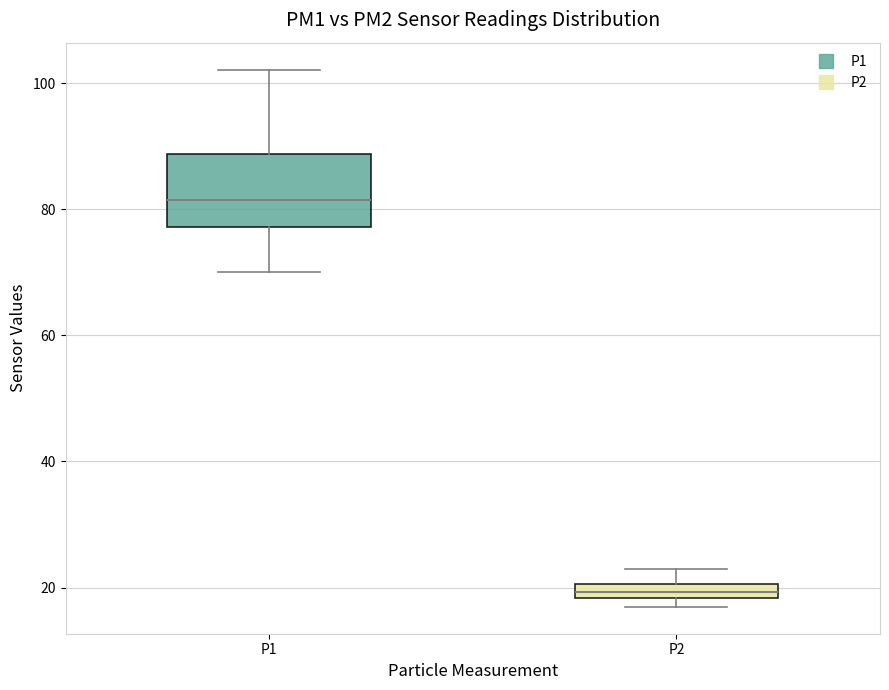

Where is the lower edge of the box for P2 on the y-axis? The values are not printed on the chart, so give them approximately, as read against the axis.

18